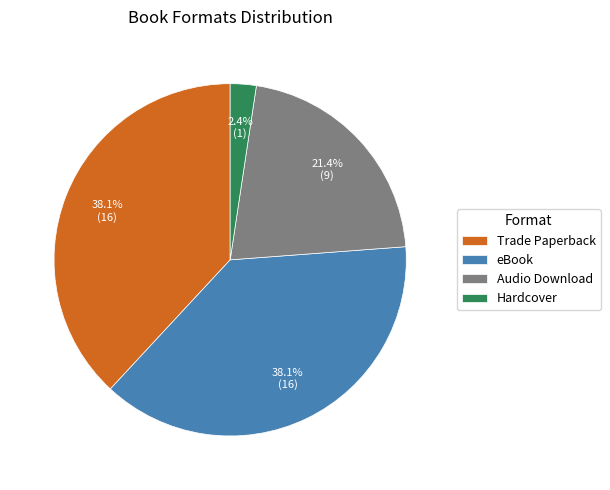

What percentage do Trade Paperback and Hardcover together represent?

40.5%